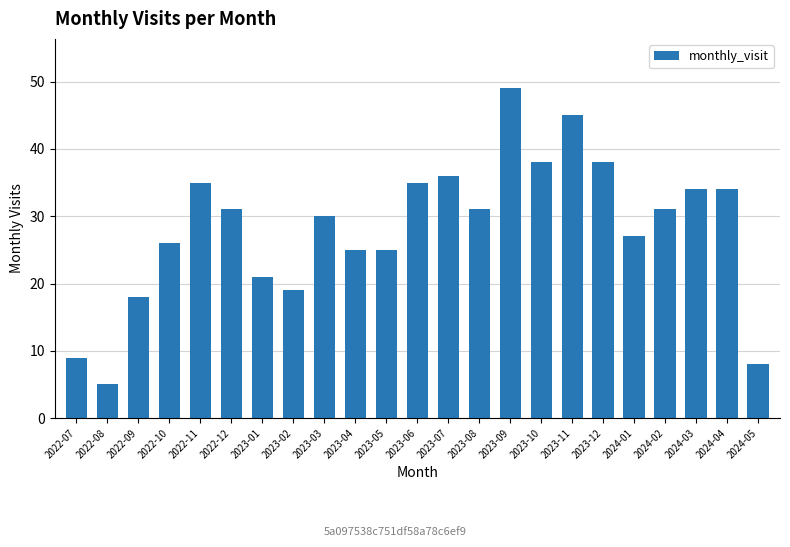

Does the chart contain stacked bars?

No